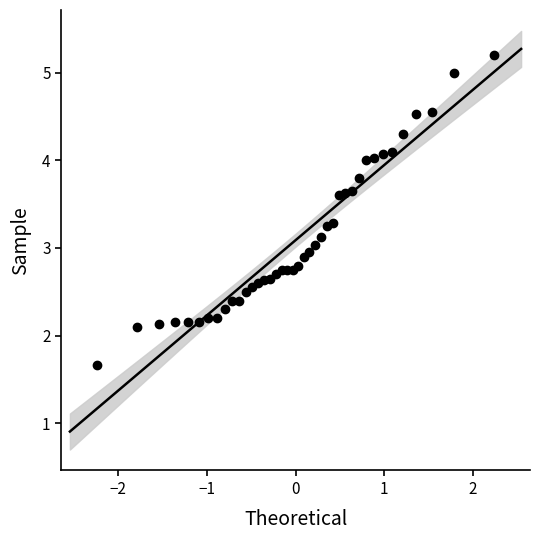

What is the range of X values (max minus min)?

4.5